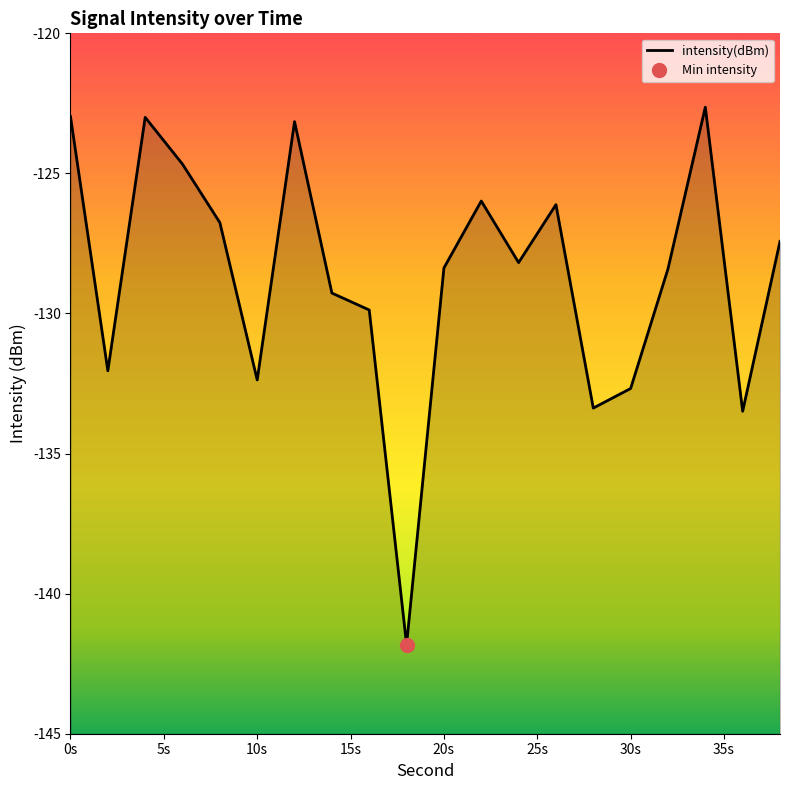

At which label does the data first exceed -128?

0s